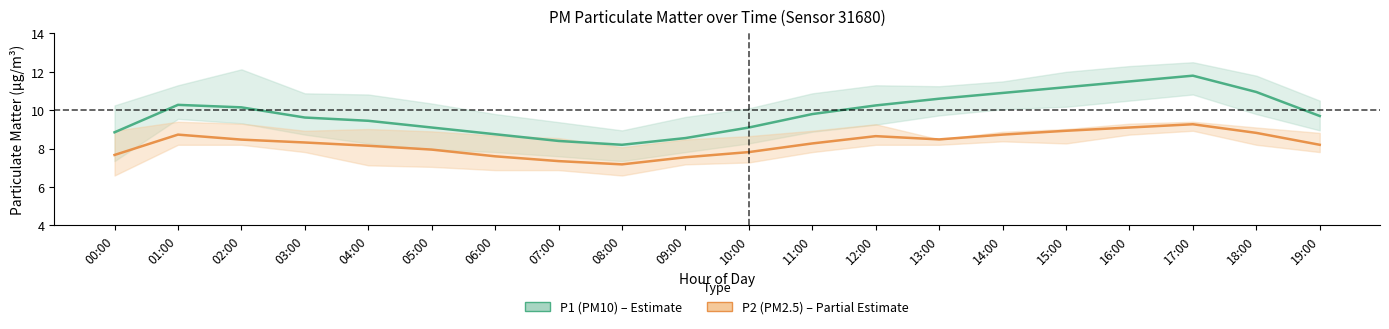

Which has a higher value, 12:00 or 01:00?

01:00